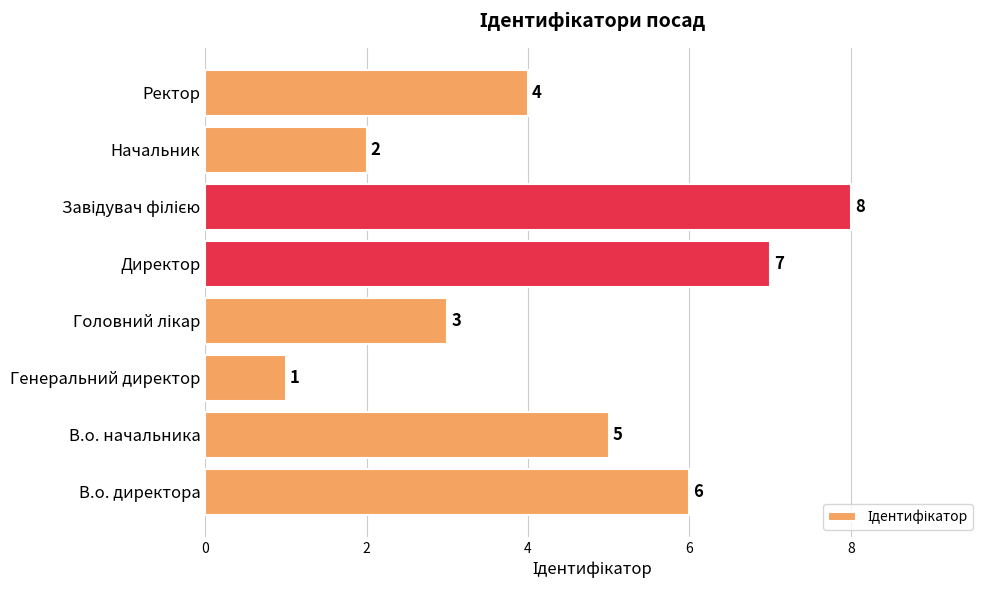

Approximately how many times larger is the value at Ректор compared to В.о. начальника?

0.8